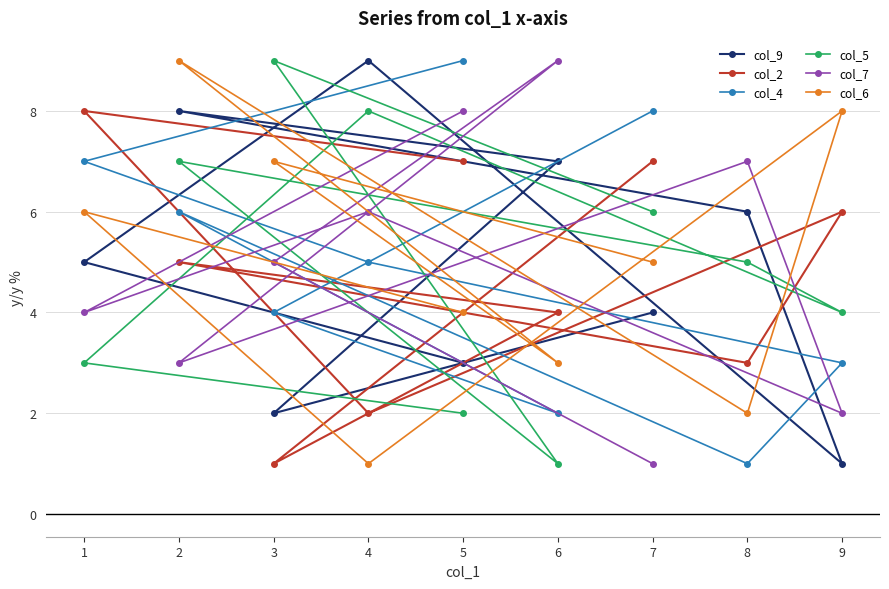

What is the sum of all col_5 values?

45